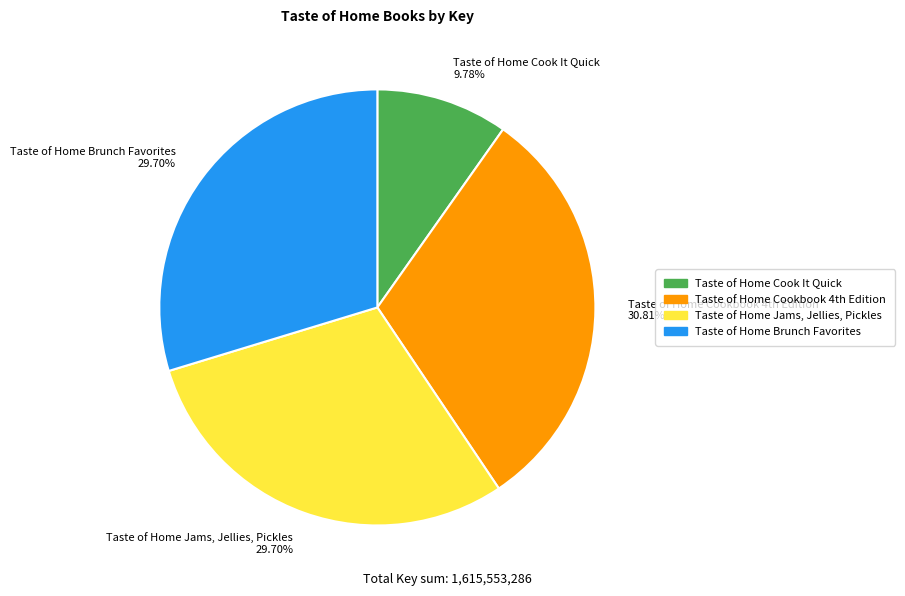

How many slices are in this pie chart?

4